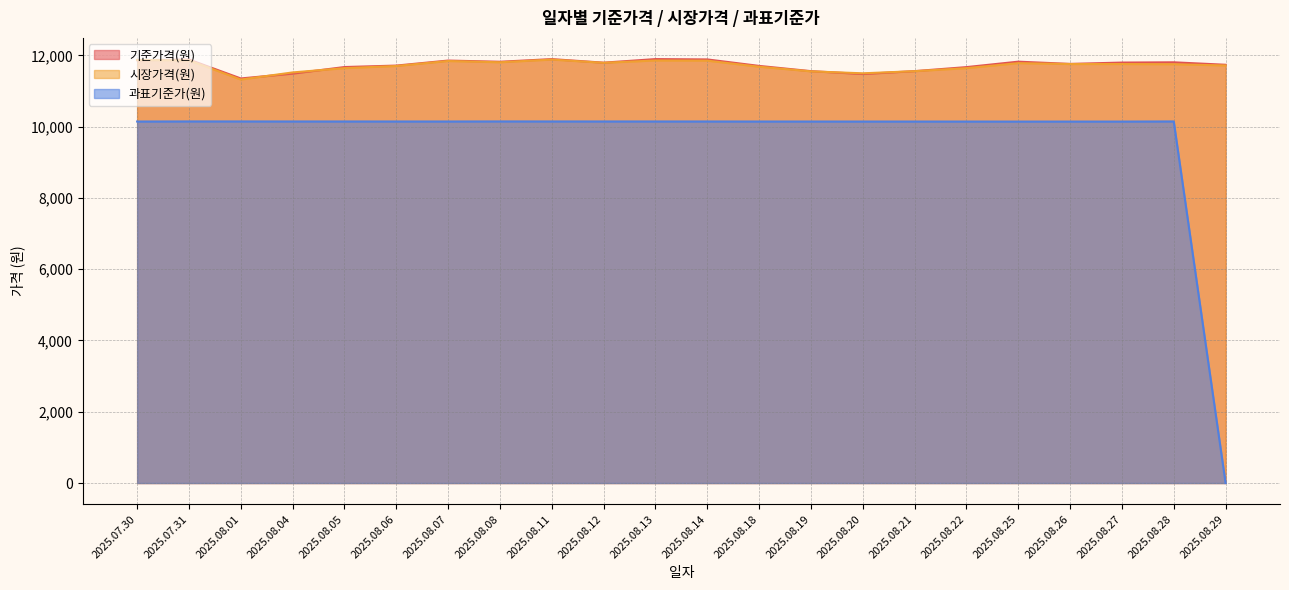

Reading right to left, transcribe all the data shown in this chart.

기준가격(원): 11734.9	11803.9	11796.6	11759.3	11821.9	11669.1	11556.6	11475.2	11556.2	11702.9	11884.6	11894.2	11793.9	11893.8	11819.4	11853.0	11712.0	11671.1	11486.6	11350.9	11882.0	11862.0
시장가격(원): 11715.0	11750.0	11755.0	11755.0	11780.0	11640.0	11555.0	11495.0	11550.0	11680.0	11850.0	11855.0	11790.0	11880.0	11805.0	11840.0	11700.0	11640.0	11520.0	11320.0	11860.0	11870.0
과표기준가(원): 0.0	10144.7	10141.2	10141.4	10140.9	10141.7	10141.9	10142.2	10142.4	10142.7	10143.7	10143.9	10144.1	10144.4	10145.2	10143.3	10143.6	10143.8	10144.1	10144.8	10145.0	10142.4